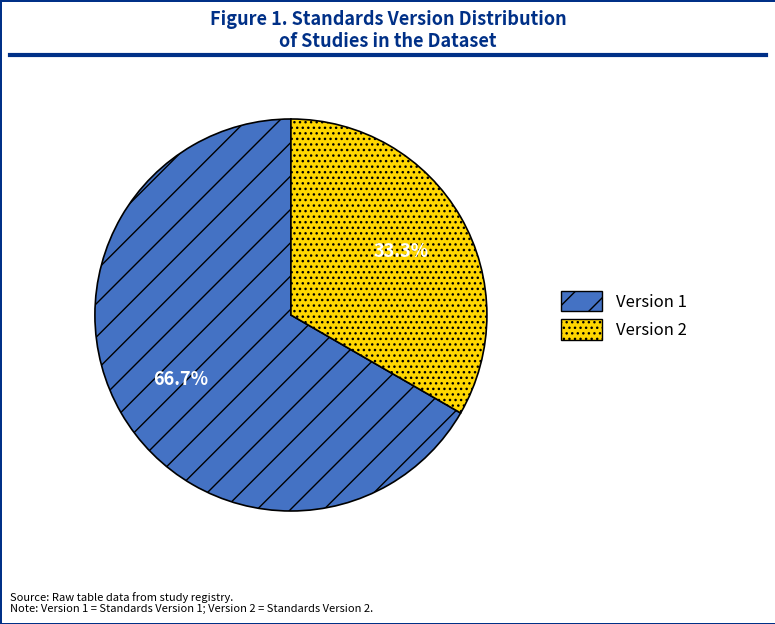

Is there a majority slice in this chart?

Yes